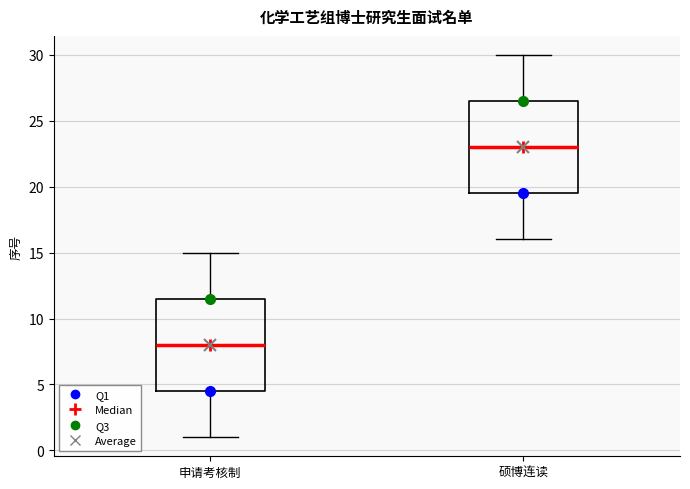

Reading left to right, read every box against the y-axis: the position of its median line, the range the box covers, and the ends of its whiskers. The values are not printed on the chart, so give them approximately, as read against the axis.

申请考核制: median 8.0, box 4.5 to 11.5, whiskers 1.0 to 15.0
硕博连读: median 23.0, box 19.5 to 26.5, whiskers 16.0 to 30.0